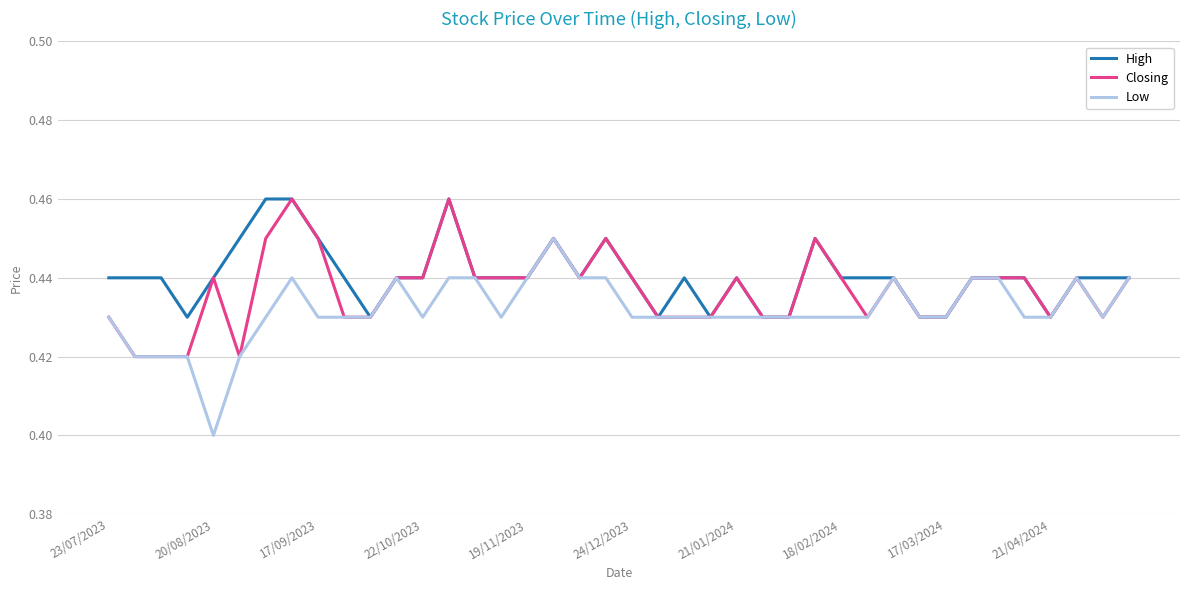

Rank the series by their average value, from highest to lowest.

High, Closing, Low